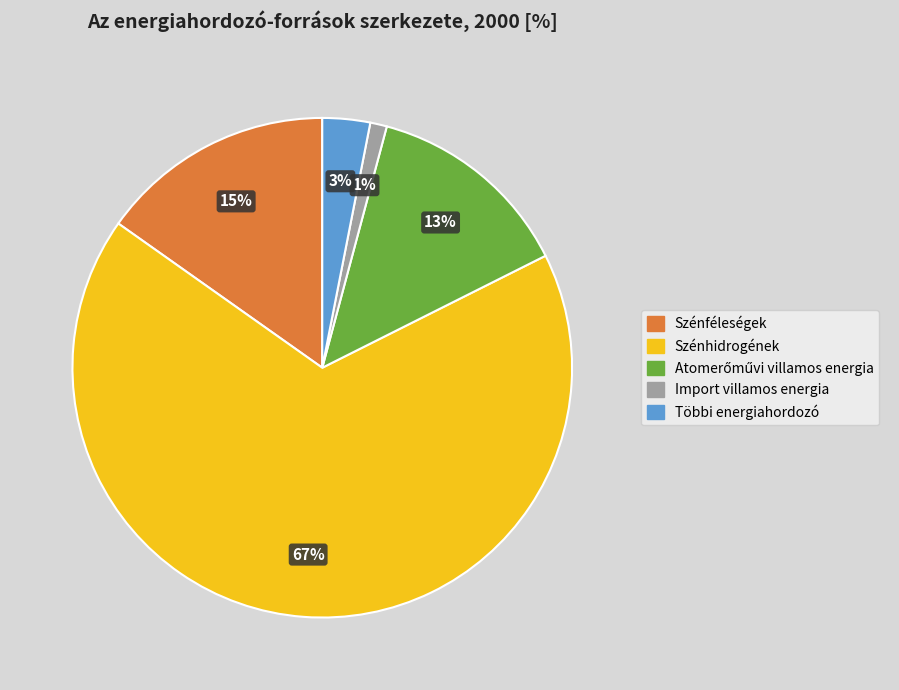

To the nearest percent, what is the average slice percentage?

20%